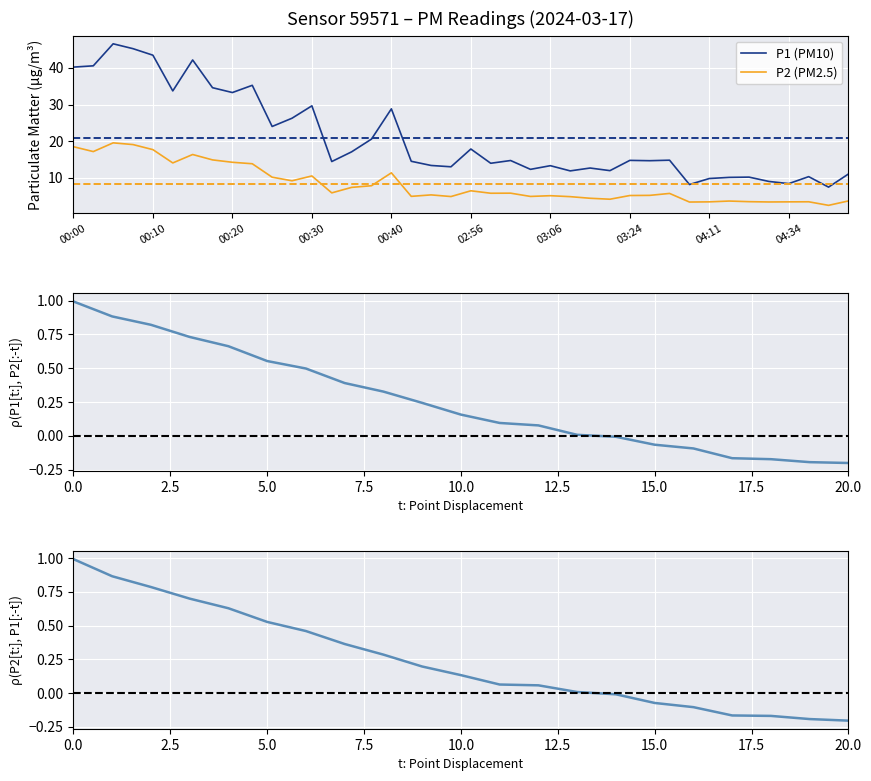

Which has a higher value, 02:51 or 04:29?

02:51